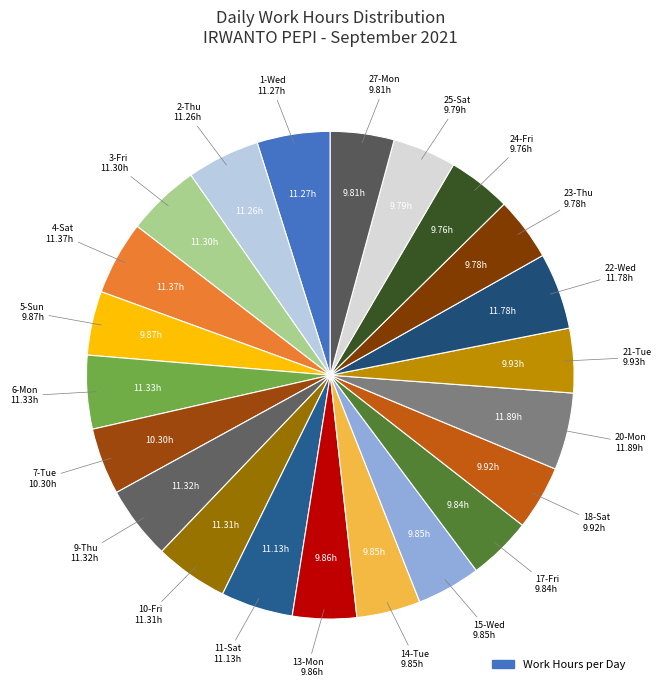

How many slices are in this pie chart?

22